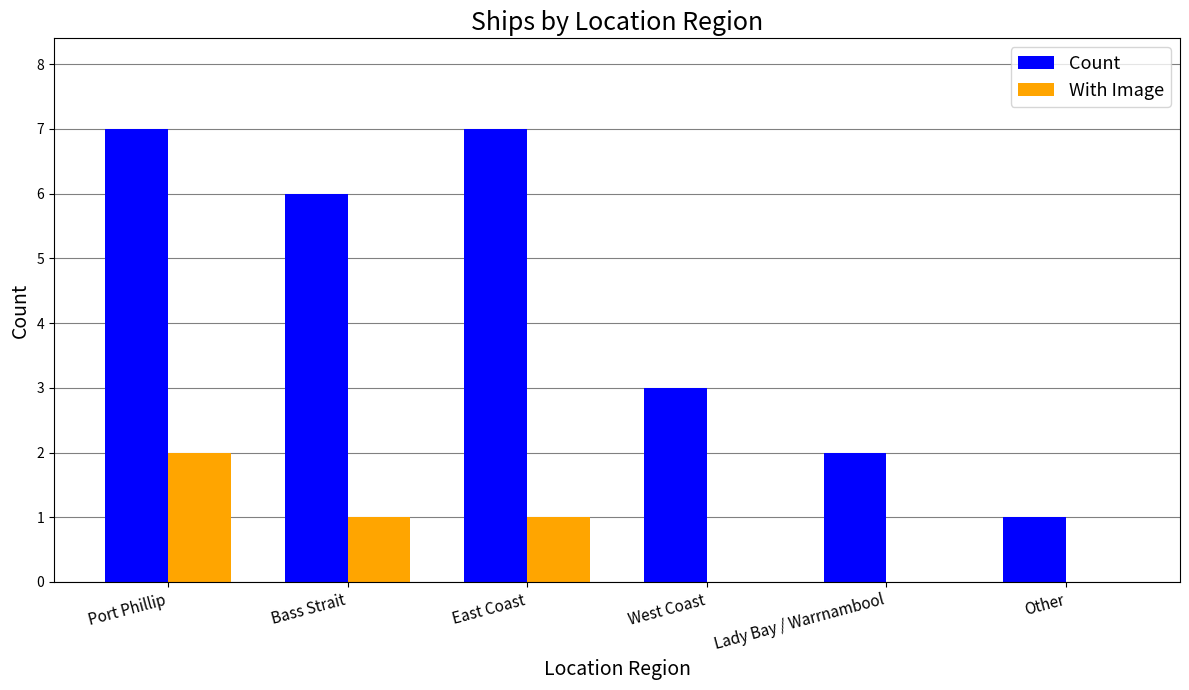

How many series are shown in this chart?

2